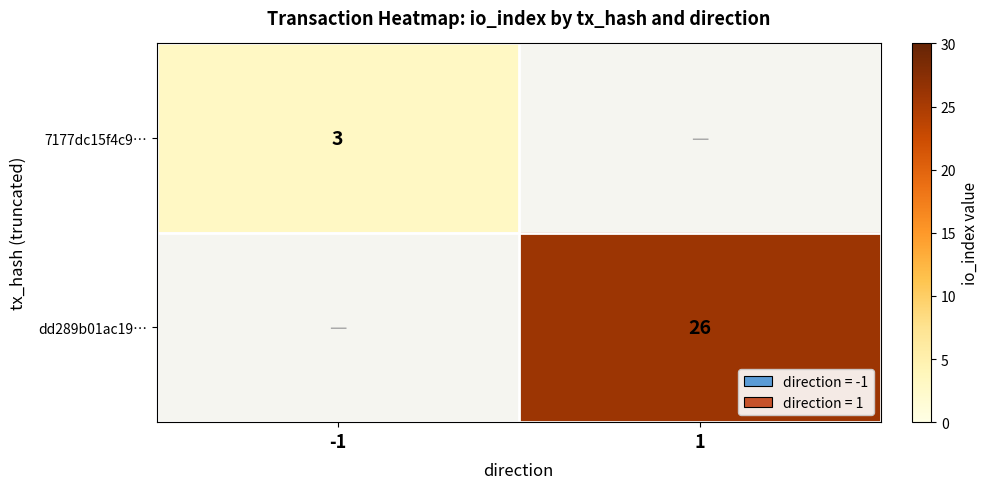

Is it true that 7177dc15f4c9… equals 3 at -1?

True